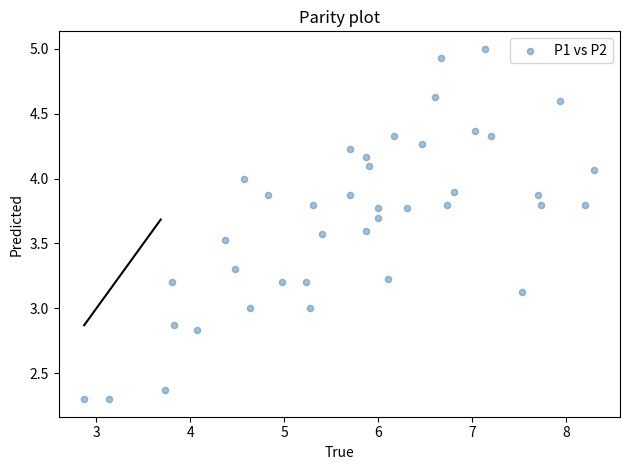

What is the range of Y values (max minus min)?

2.7